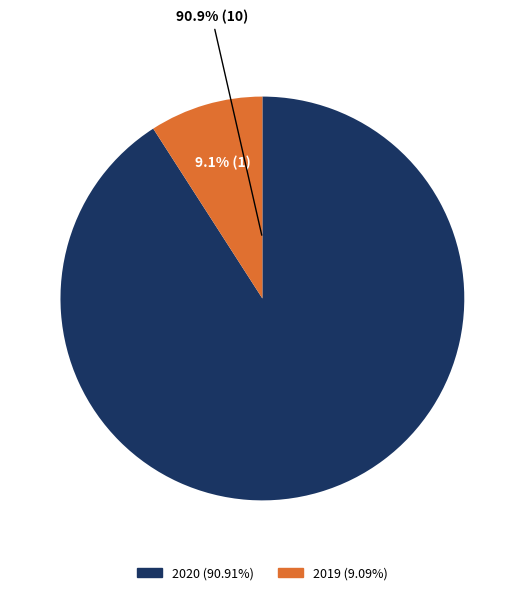

What is the majority slice?

2020